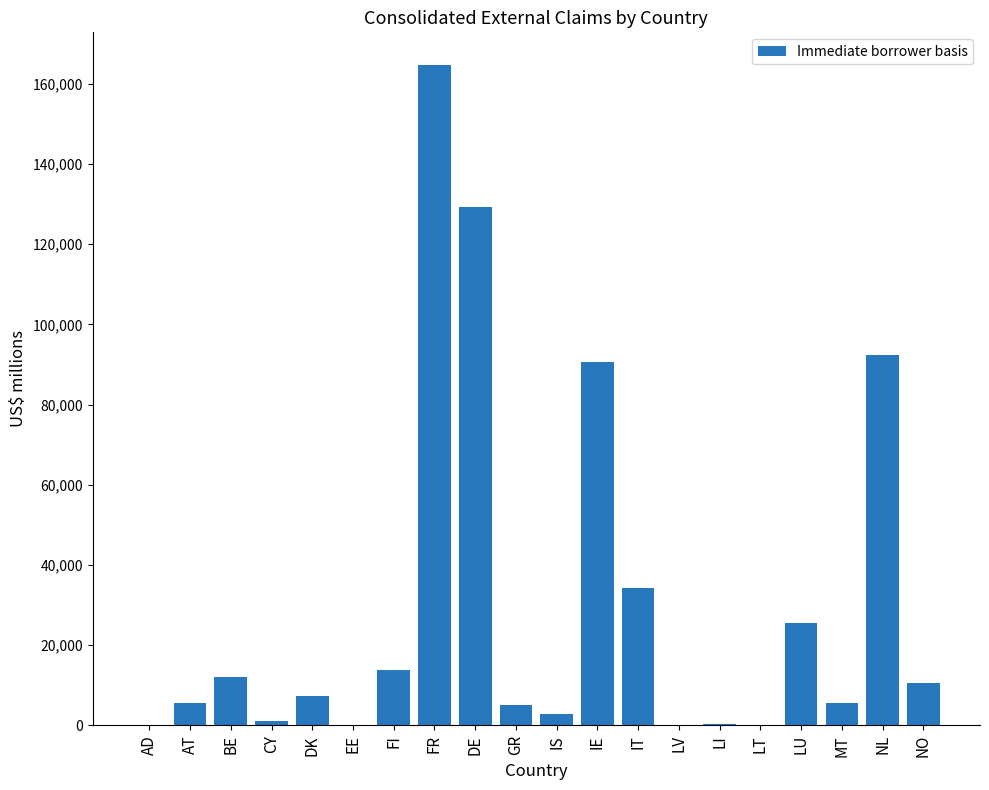

What is the change in value from IT to MT?

-28661